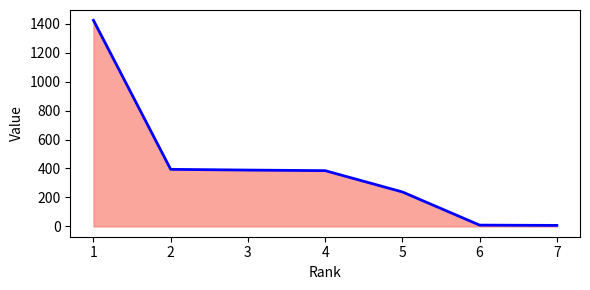

What is the maximum value shown in the chart?

1423